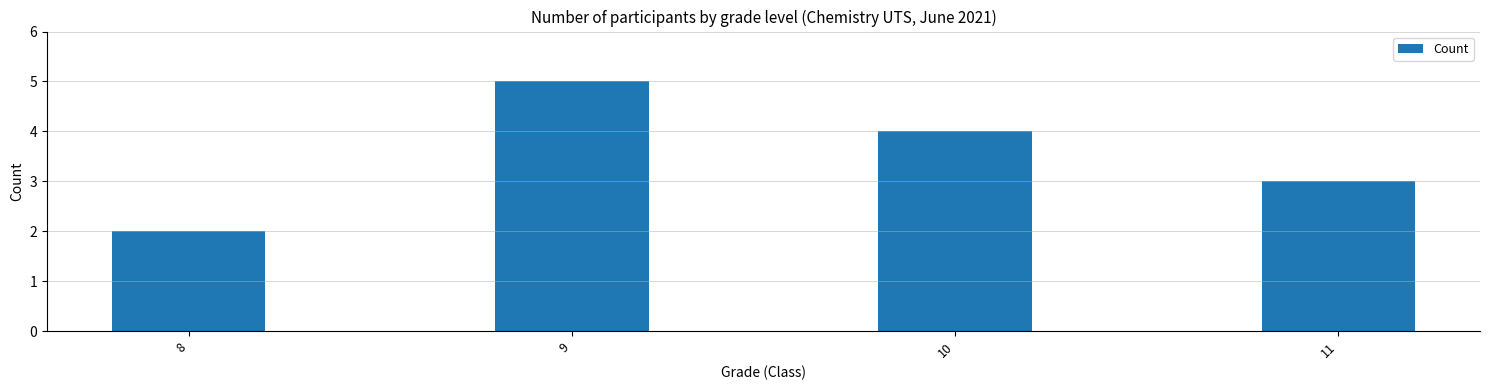

Does the chart contain stacked bars?

No